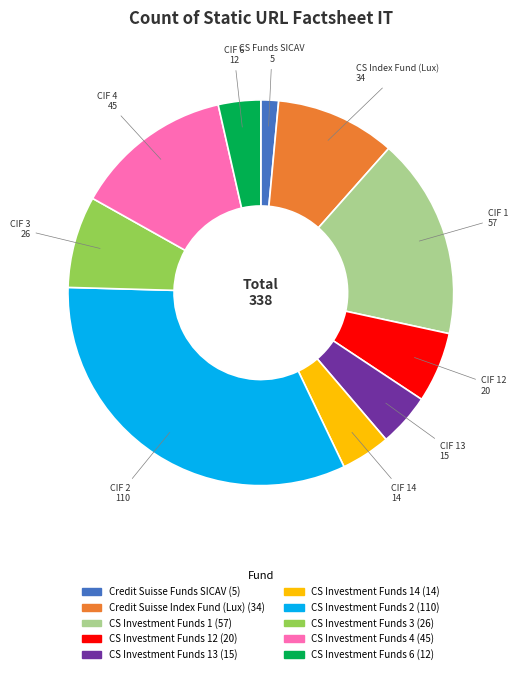

Is there any slice that represents more than half of the pie?

No